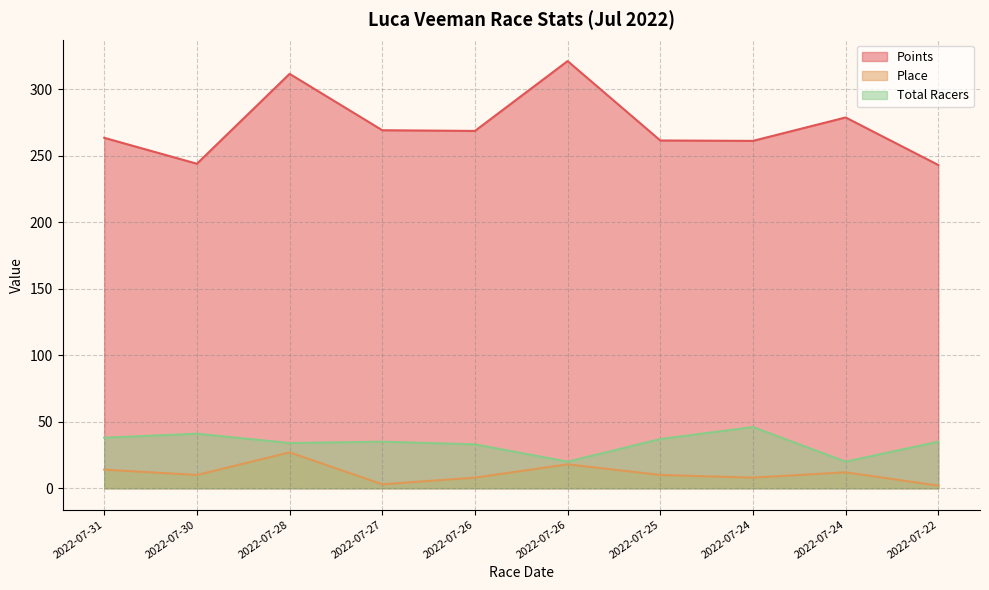

True or false: Total Racers and Place cross at least once.

False